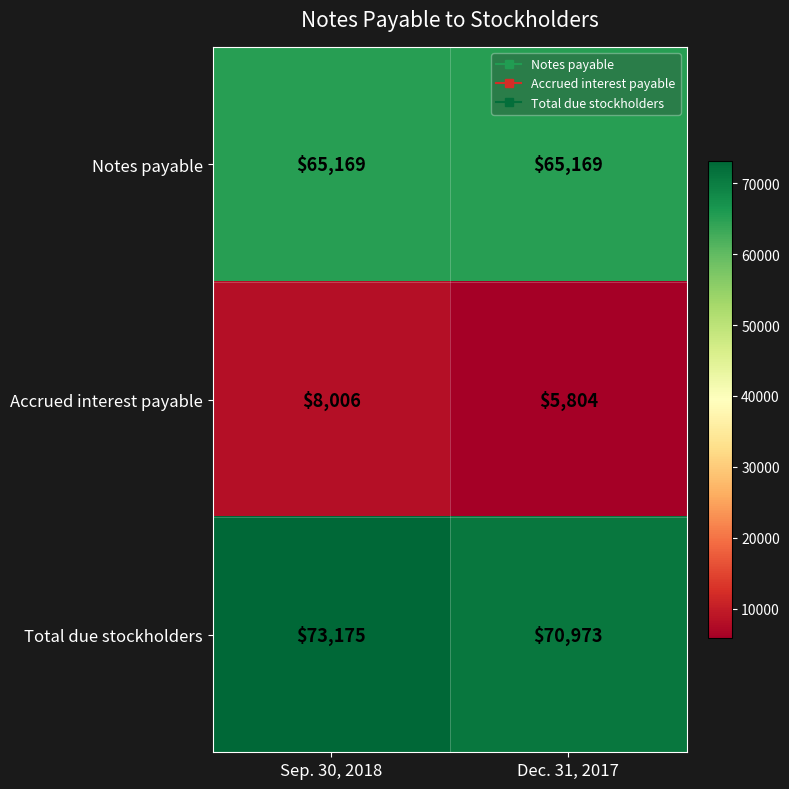

At which category does the chart reach its peak across all series?

Sep. 30, 2018